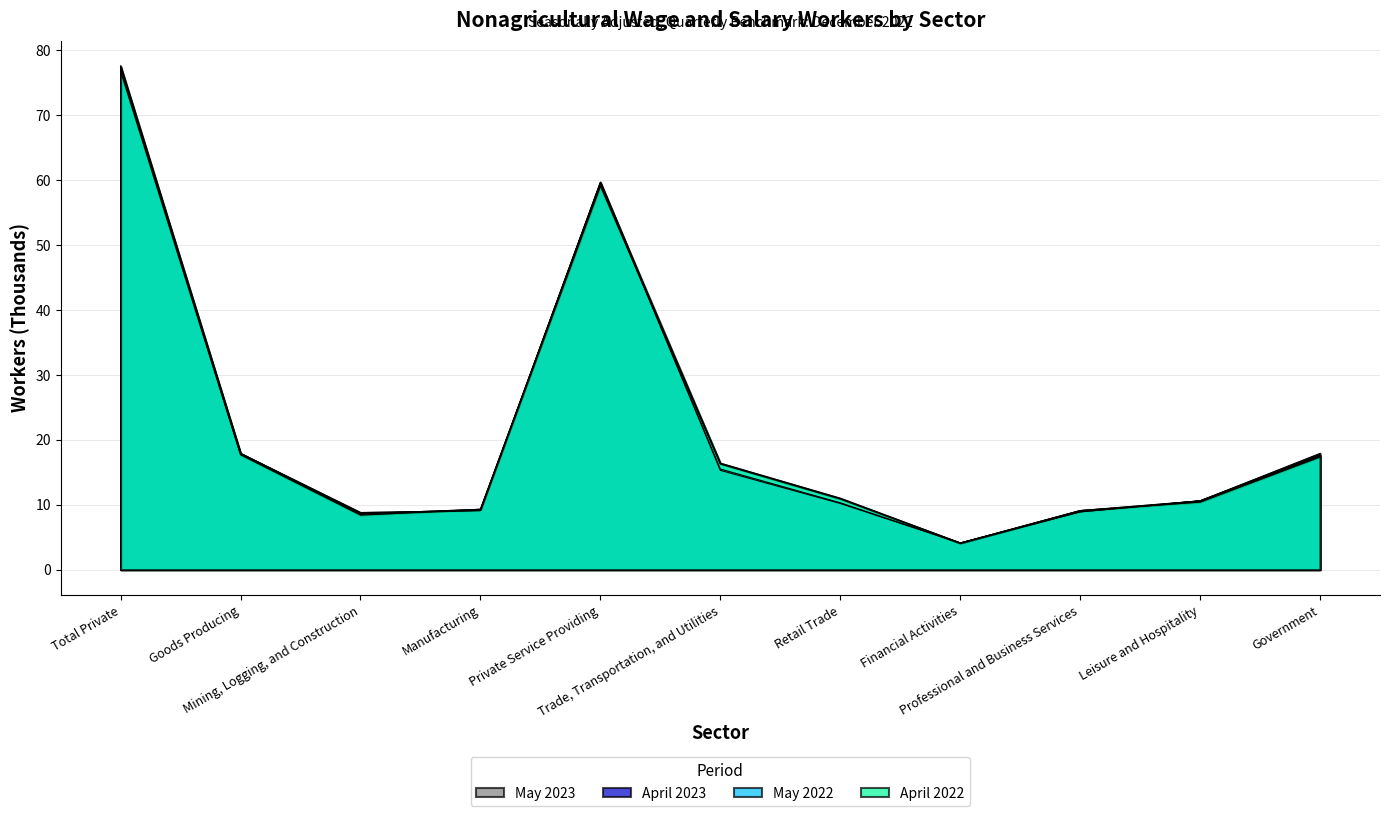

Which label corresponds to the smallest value in the chart?

Financial Activities